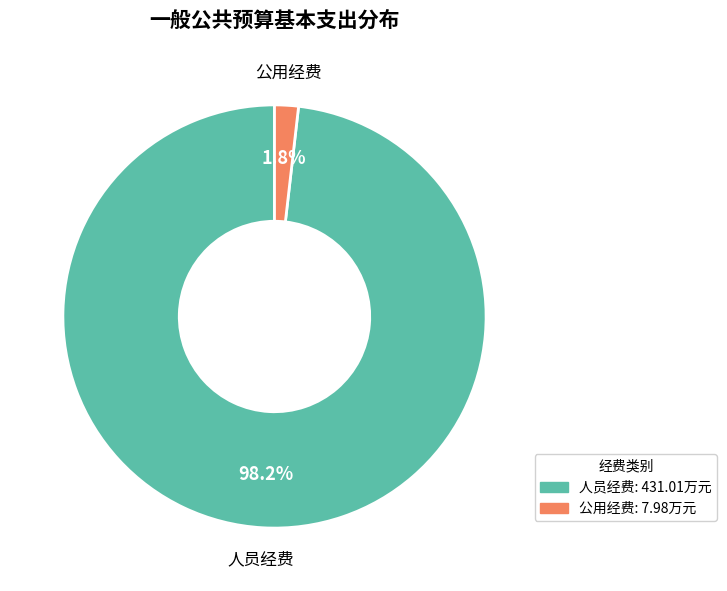

Is there any slice that represents more than half of the pie?

Yes